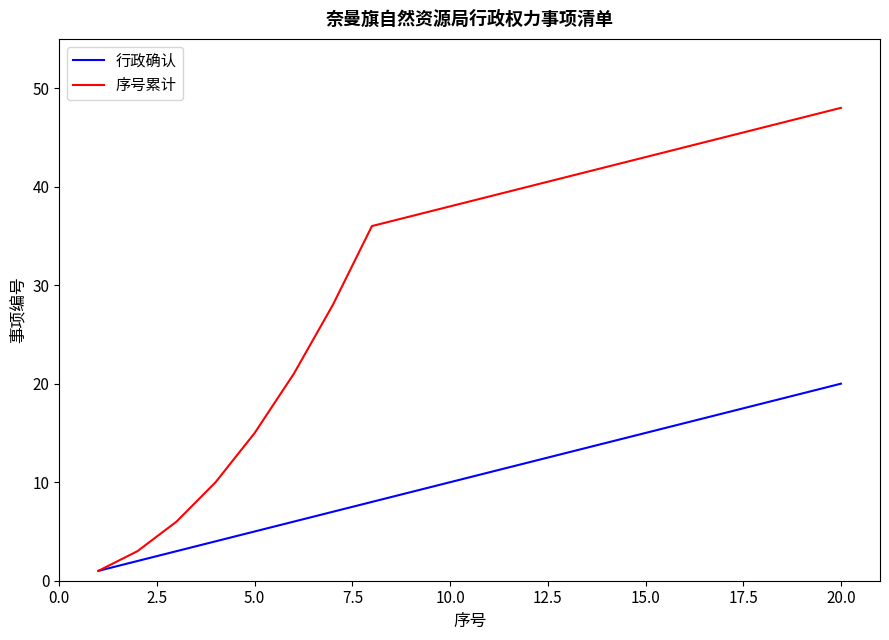

List the series in order of their peak value, highest first.

序号累计, 行政确认